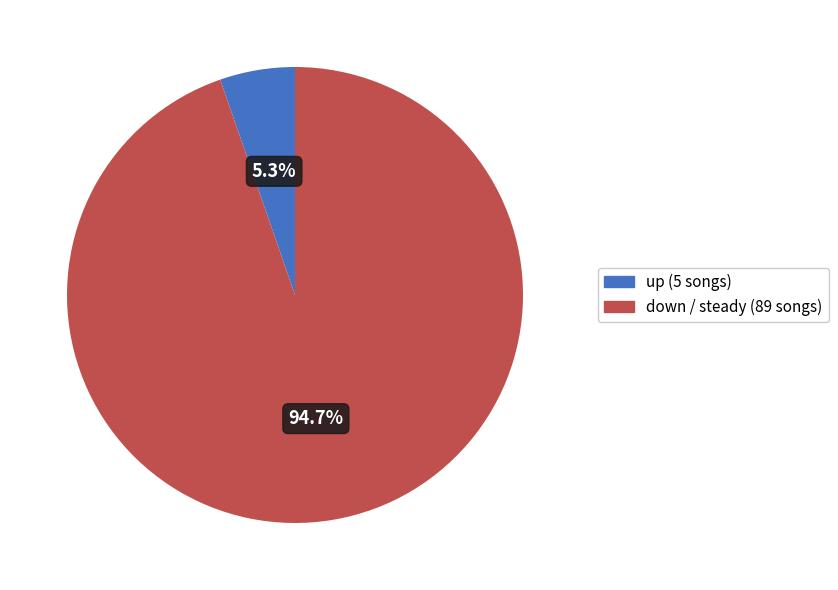

Does any single category account for the majority?

Yes